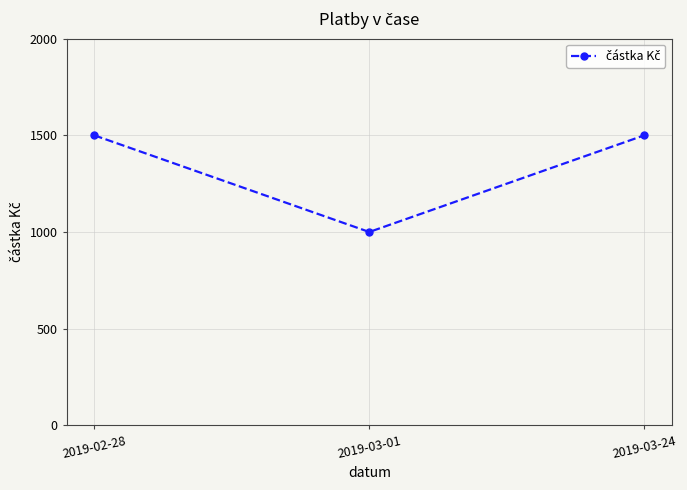

What position from the left is 2019-03-01?

2